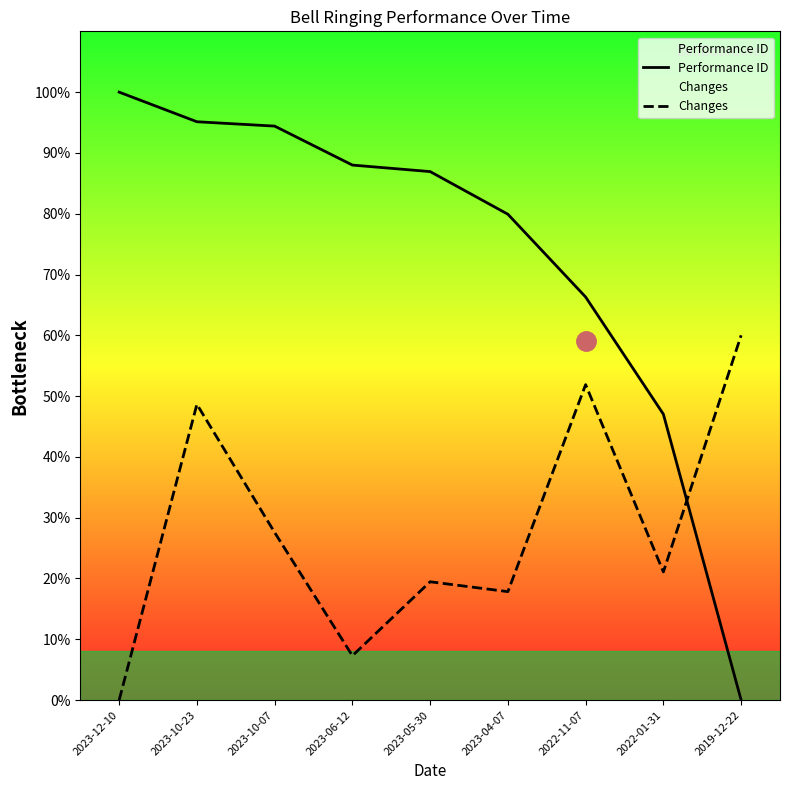

What is the sum of the Performance ID values at 2023-10-23 and 2023-05-30?

182.1